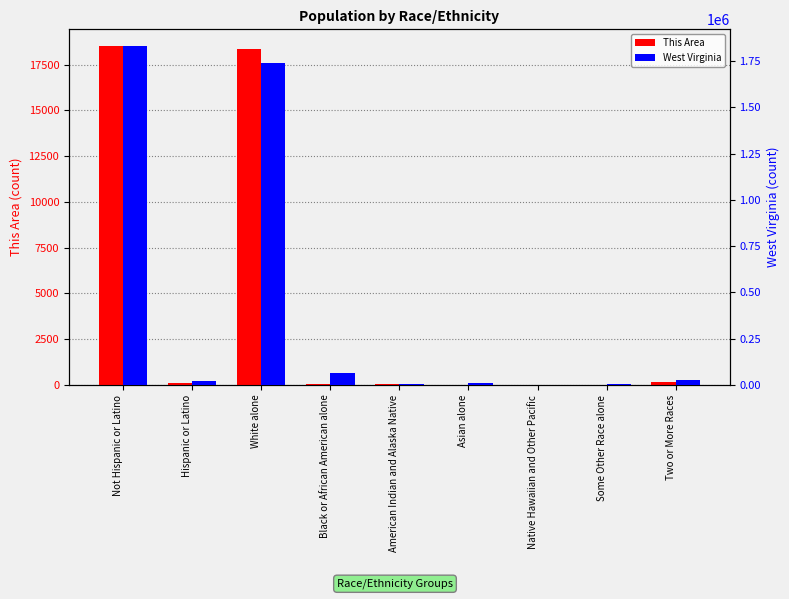

Which series has the widest spread of values?

West Virginia